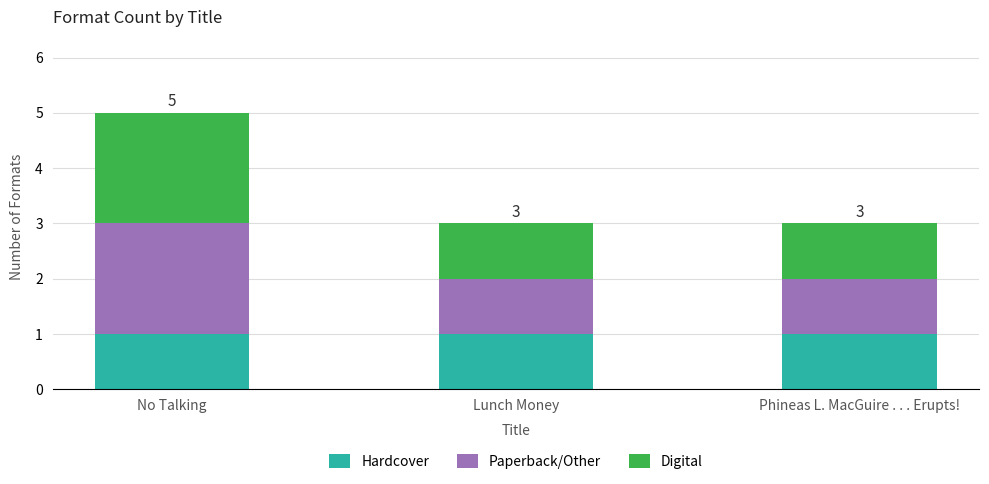

What is the total value across all series at Lunch Money?

3